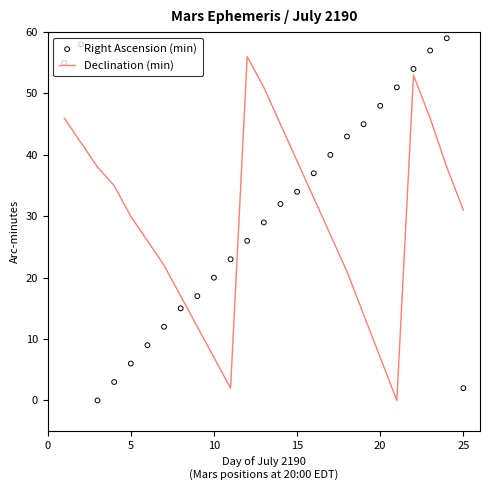

Which series reaches the minimum Y coordinate?

Declination (min)